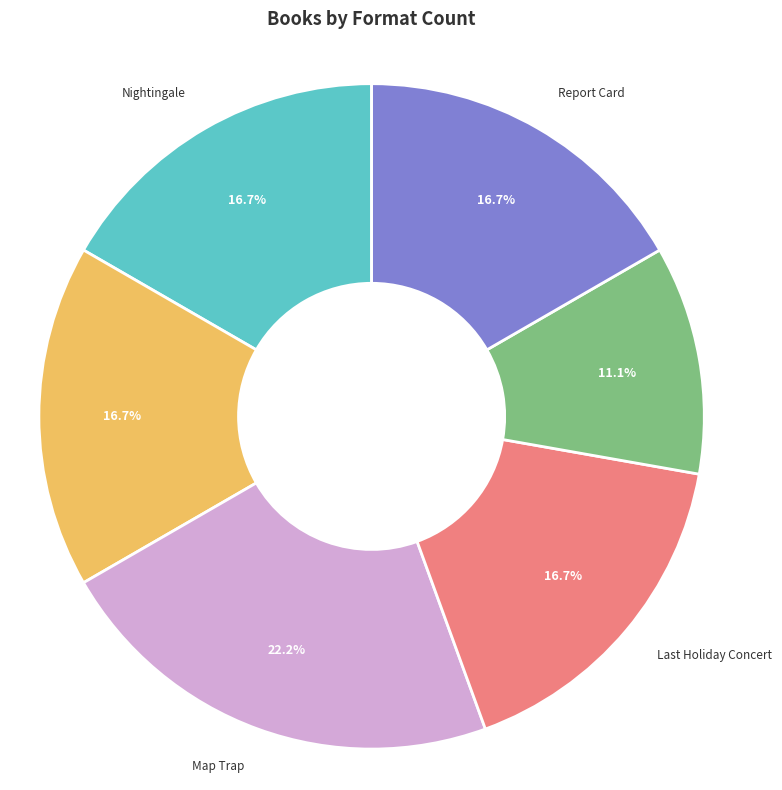

To the nearest percent, what percentage of the pie is Nightingale?

17%